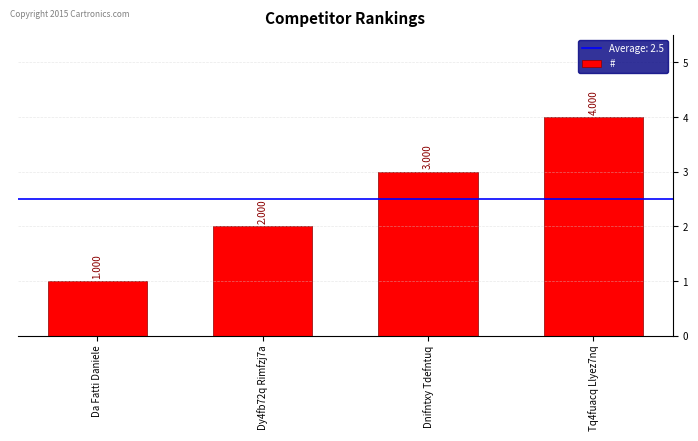

Does the chart contain stacked bars?

No